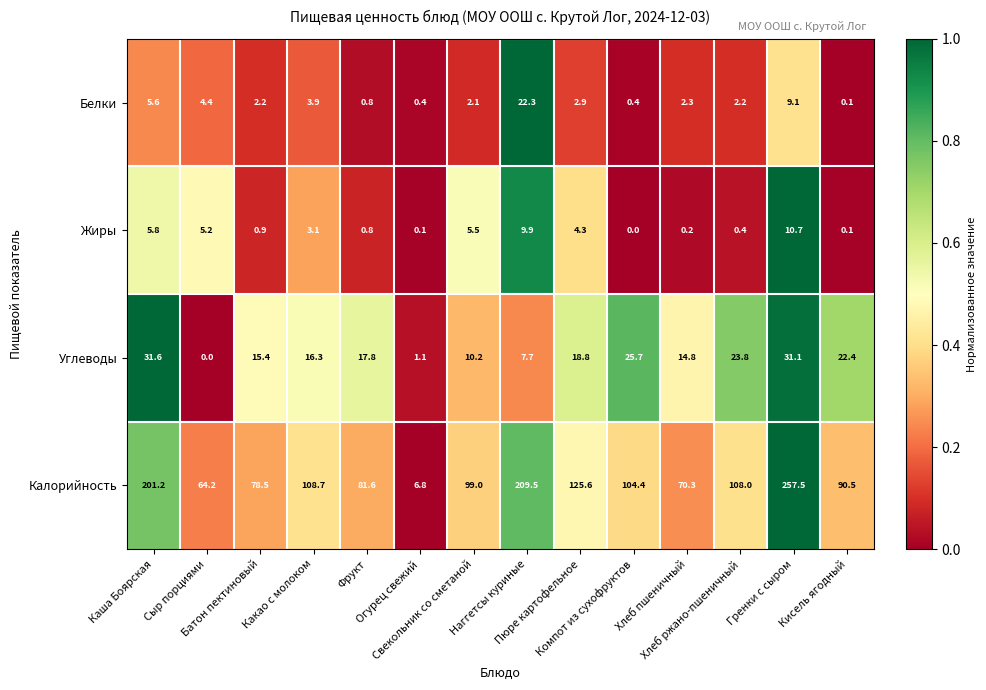

What is the sum of all Углеводы values?

236.7